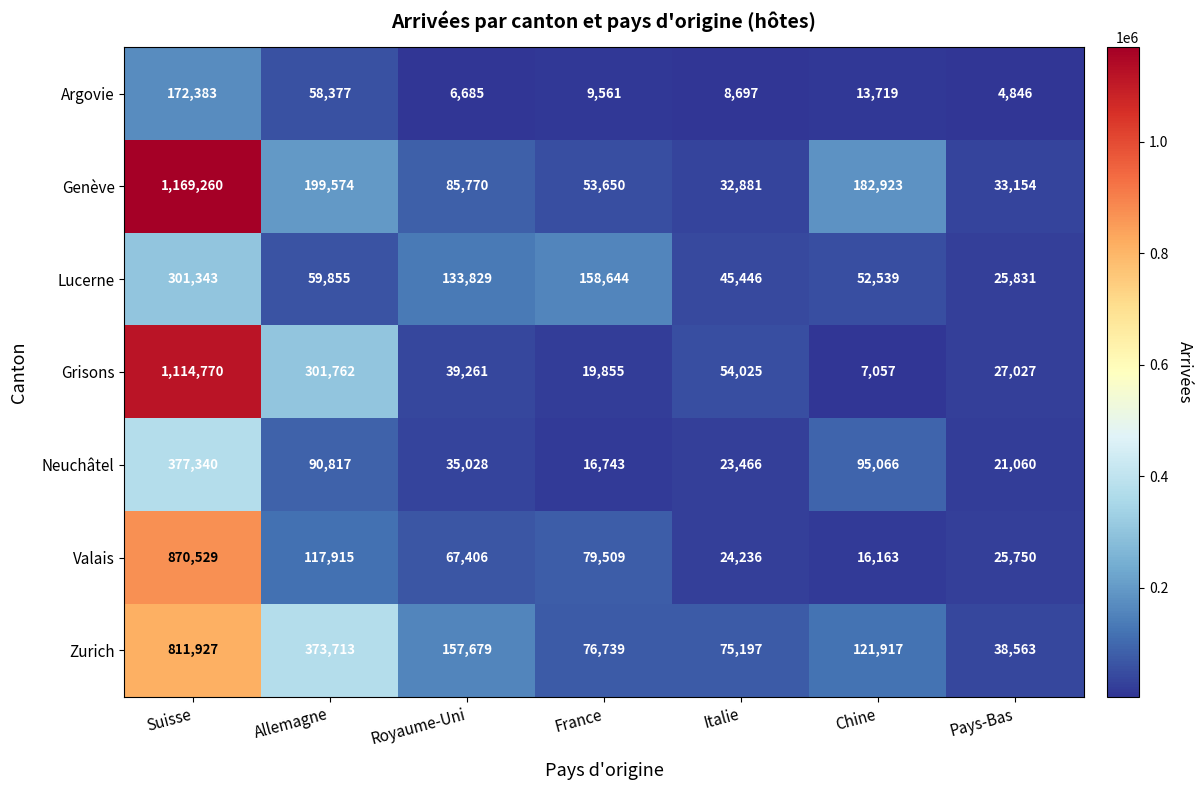

Rank the series at Pays-Bas from lowest to highest value.

Argovie, Neuchâtel, Valais, Lucerne, Grisons, Genève, Zurich